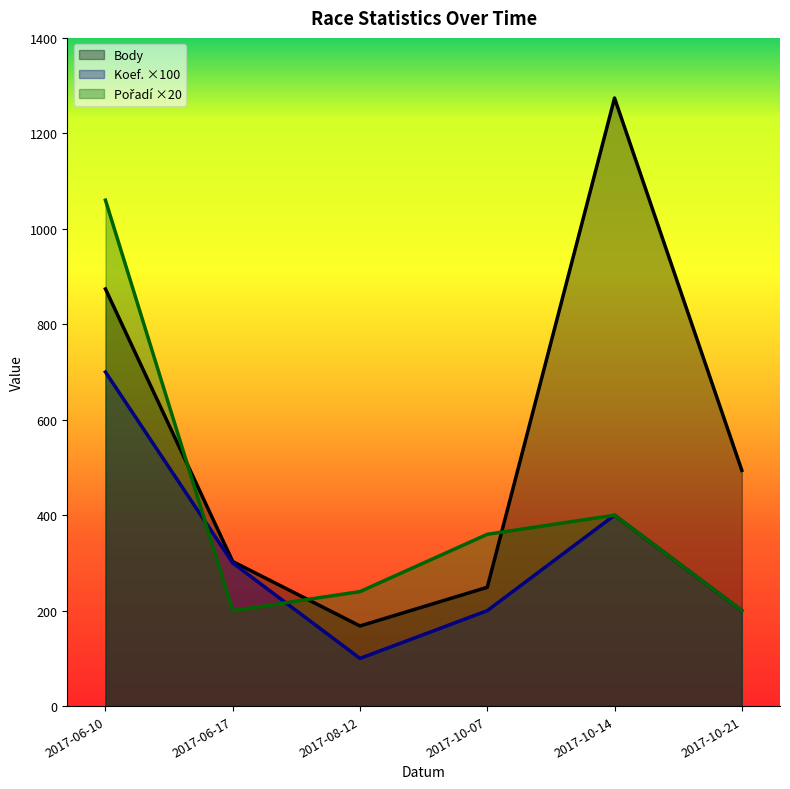

How many interior local peaks does the Koef. series have?

1